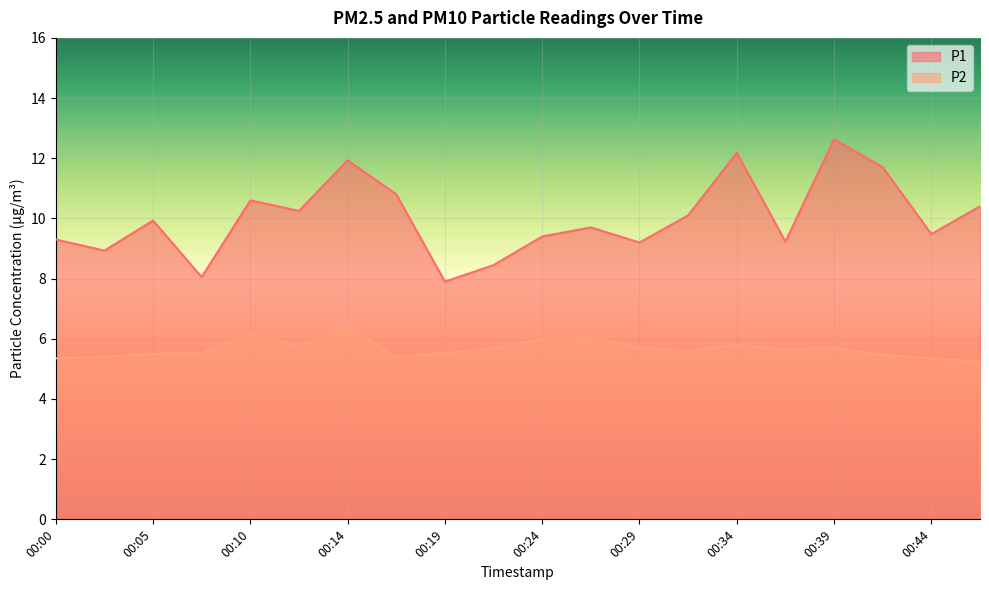

What value does the P2 series have at 00:41?

5.5